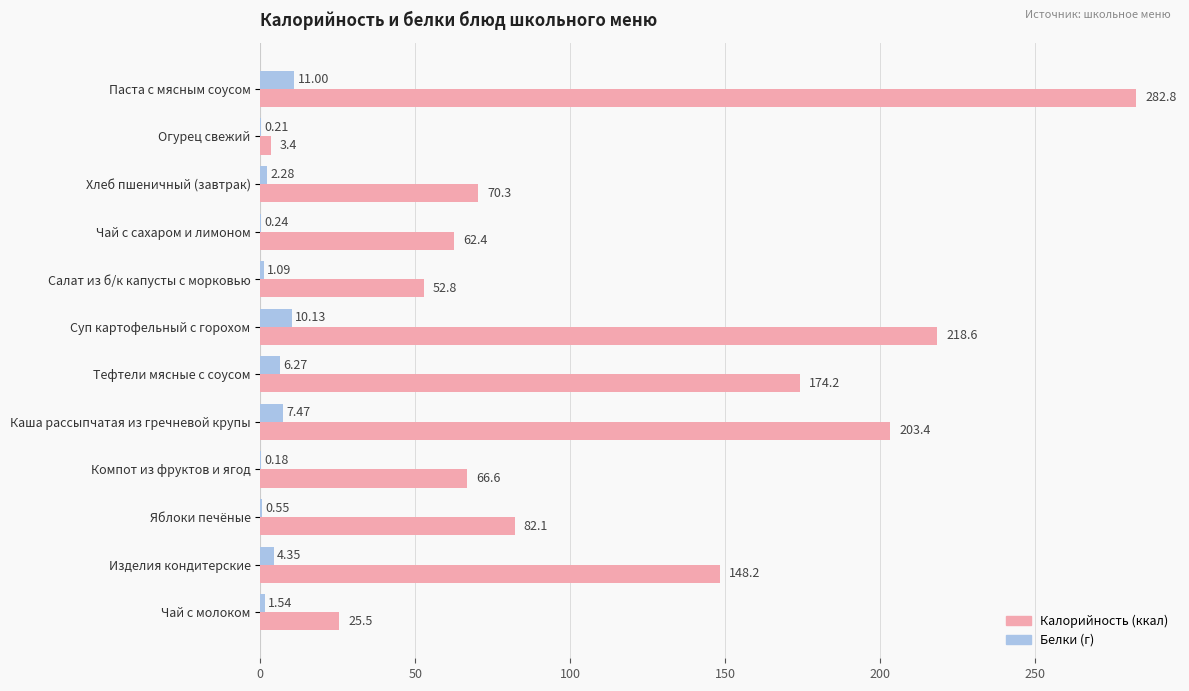

Which category has the highest value across all series?

Паста с мясным соусом